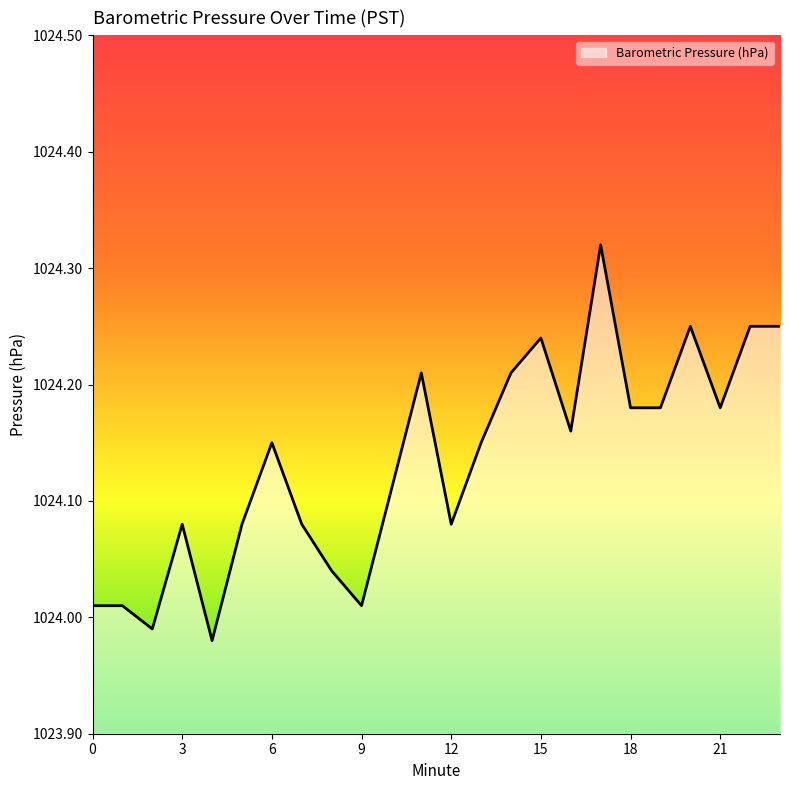

What is the difference between the maximum and minimum values?

0.3